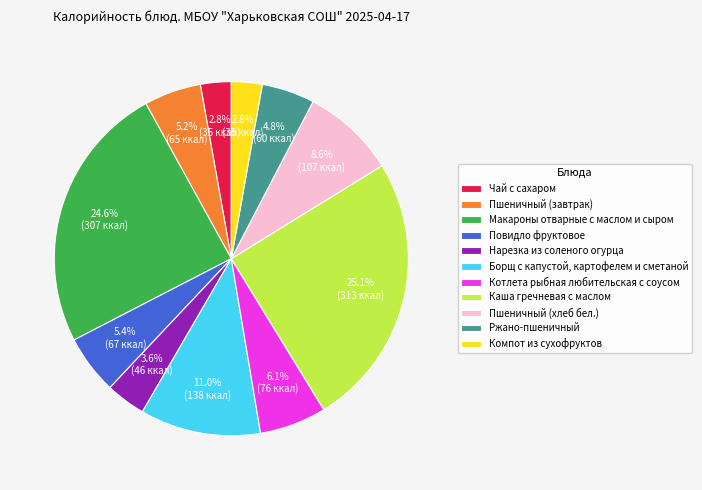

To the nearest percent, what is the combined percentage of Пшеничный (завтрак) and Макароны отварные с маслом и сыром?

30%